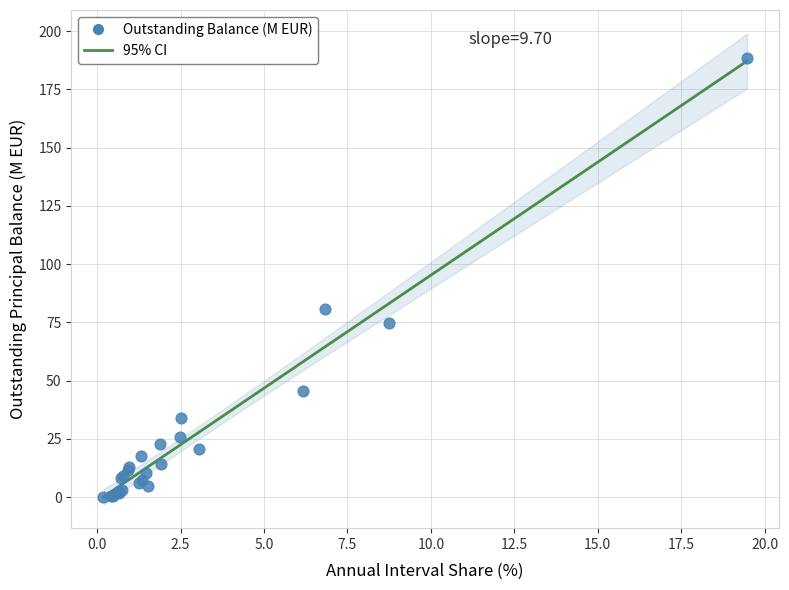

What Y value in the scatter plot is closest to 94?

80.8